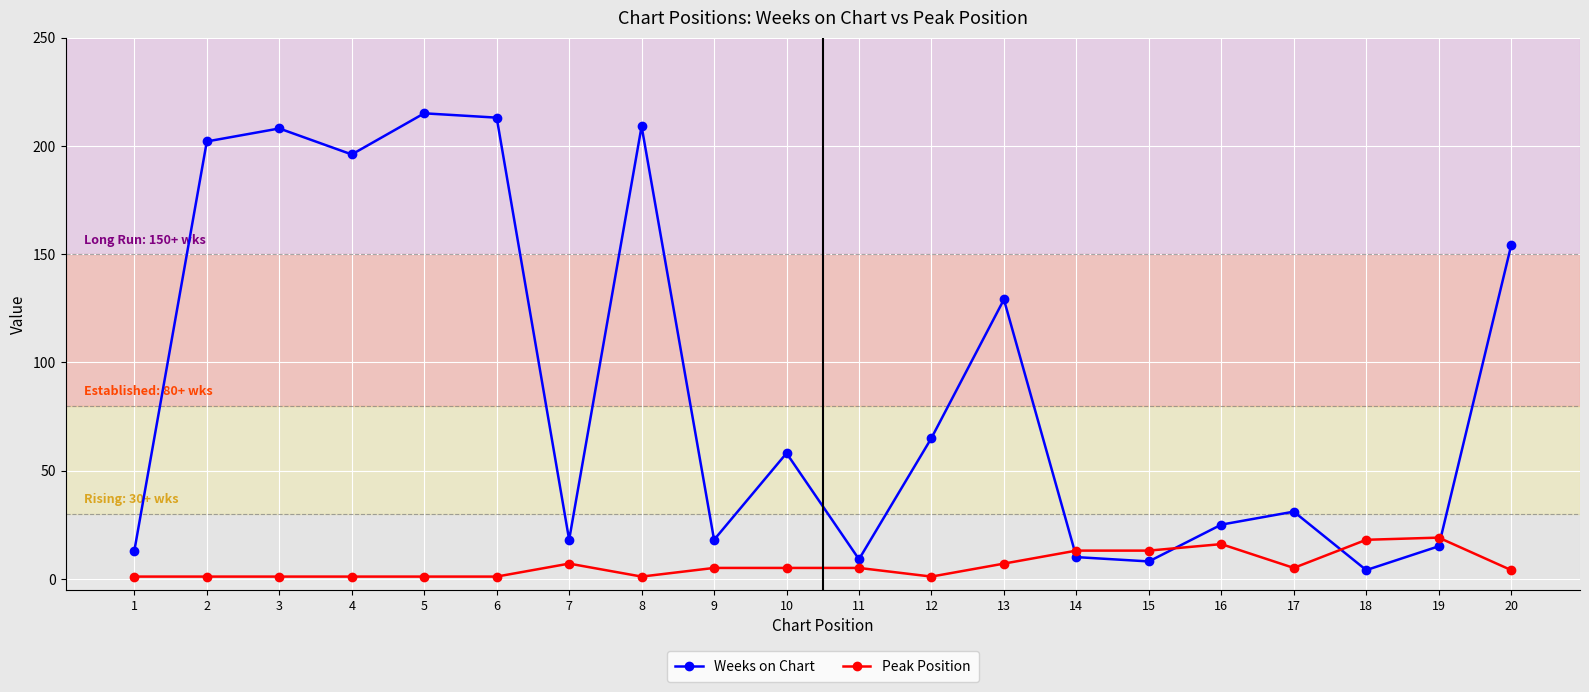

How many data points in Weeks on Chart are less than 58?

10